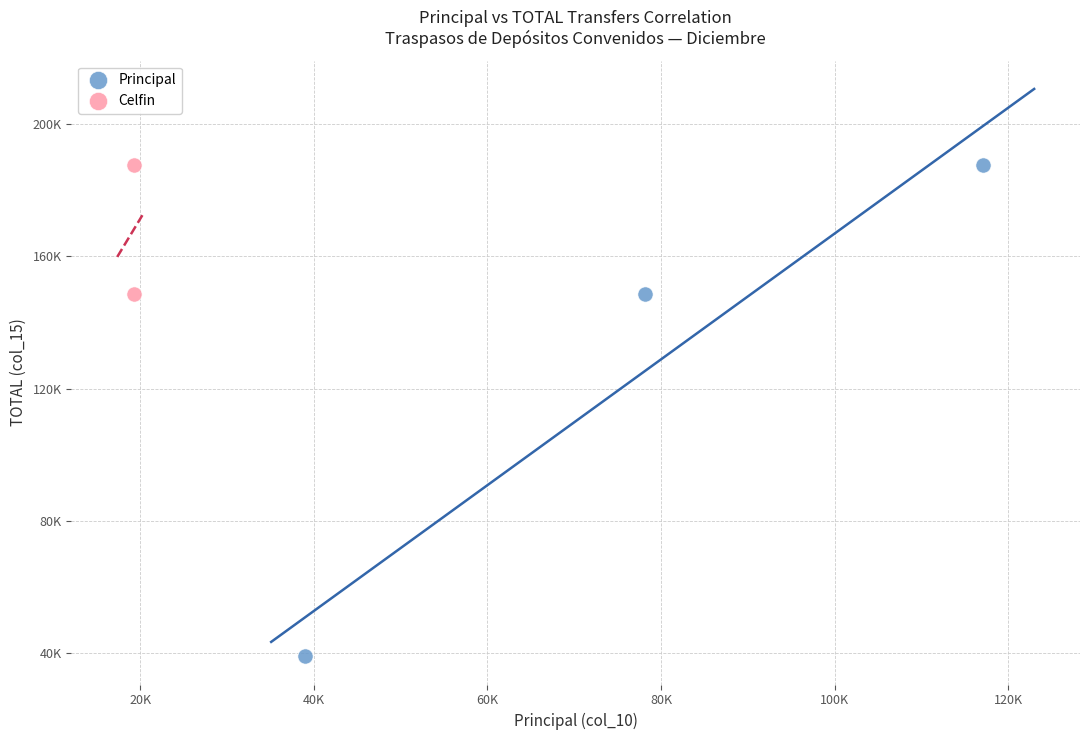

Which series has the widest spread of Y values?

Principal